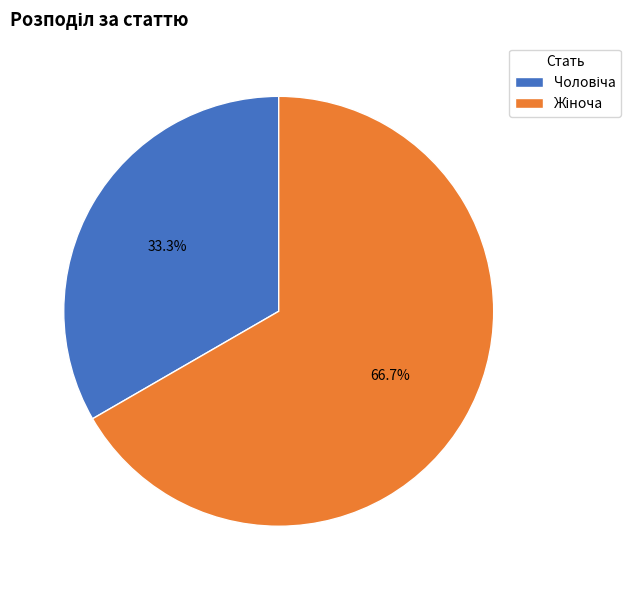

Approximately how many times larger is the value at Чоловіча compared to Жіноча?

0.5